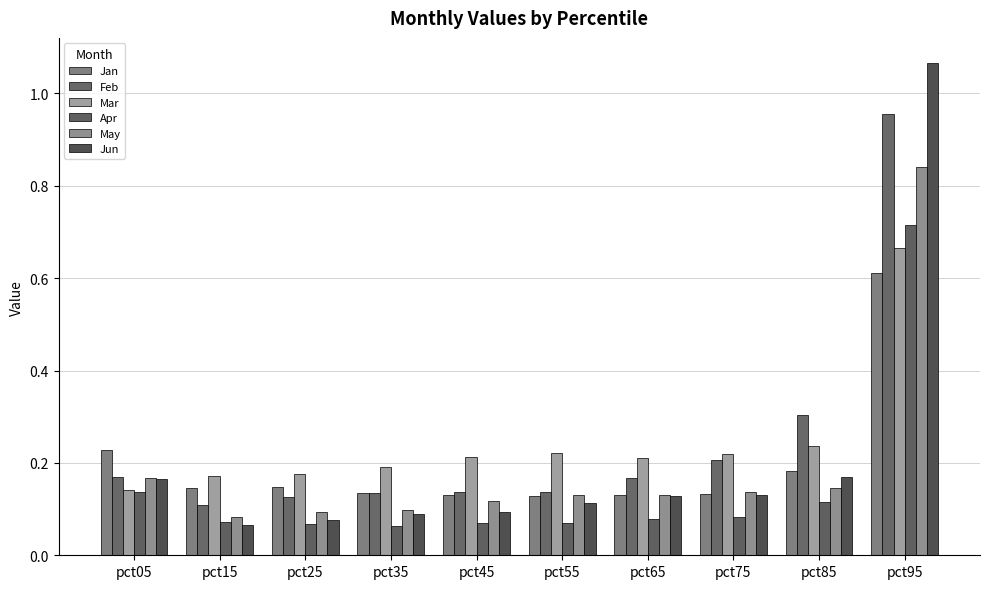

What is the greatest value displayed?

1.1